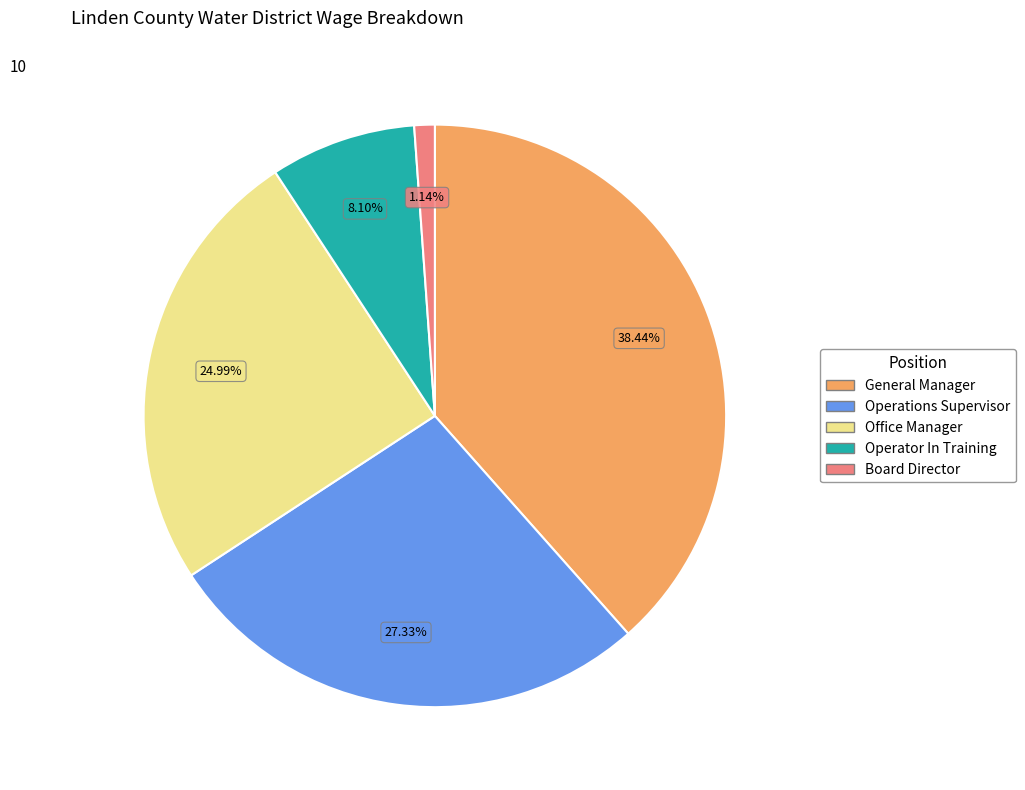

To the nearest percent, what is the combined percentage of Office Manager and Operations Supervisor?

52%